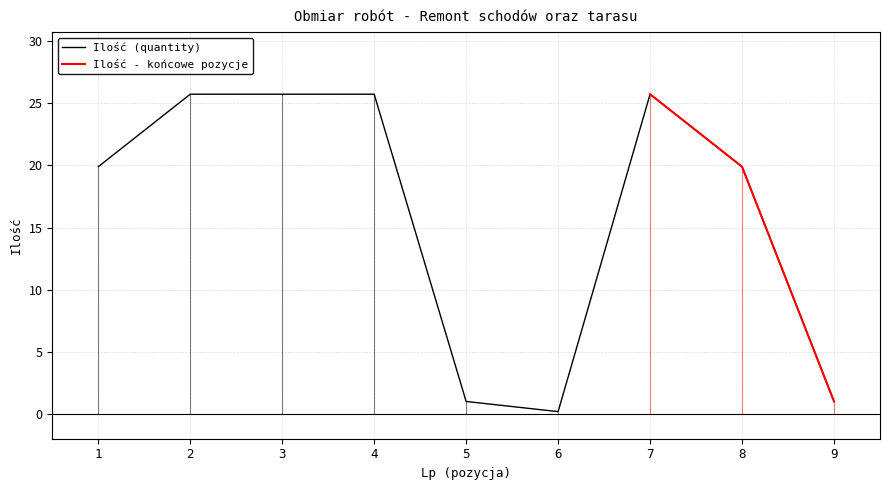

How many values are below 19?

3